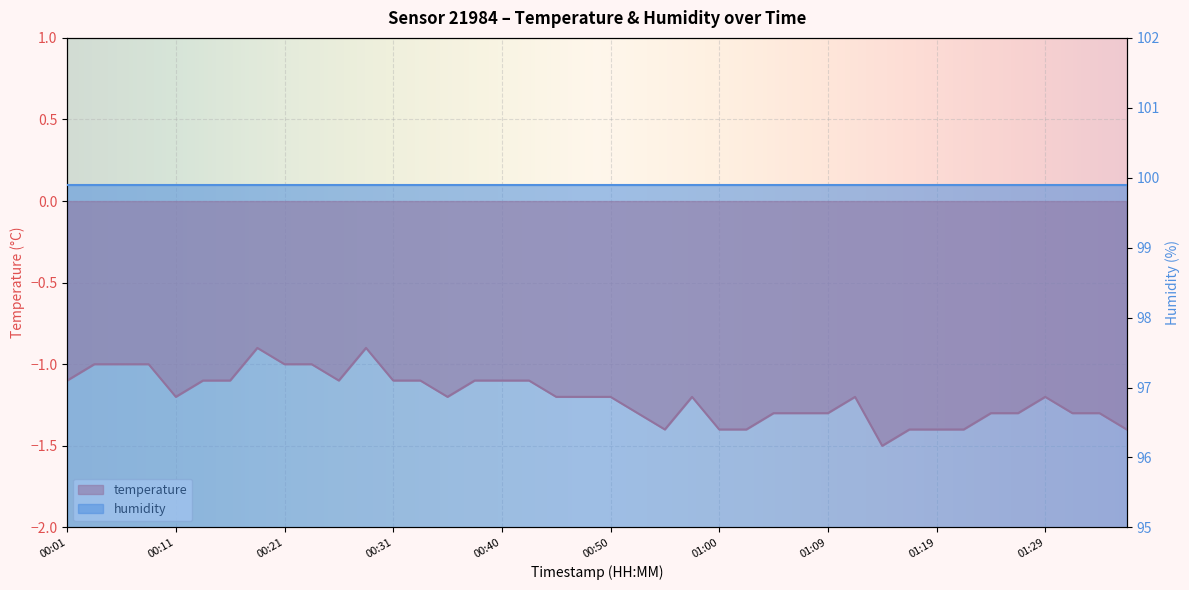

What is the change in value from 00:45 to 01:14?

-0.3